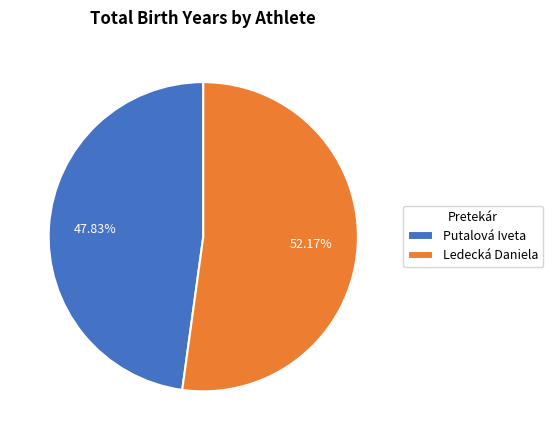

Combined, do Ledecká Daniela and Putalová Iveta account for over 50%?

Yes